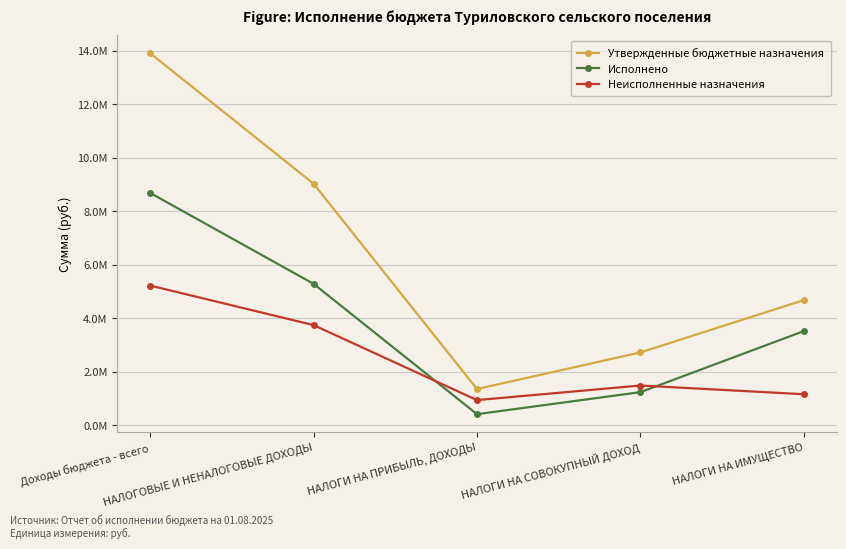

What is the total value across all series at НАЛОГИ НА ИМУЩЕСТВО?

9353600.0